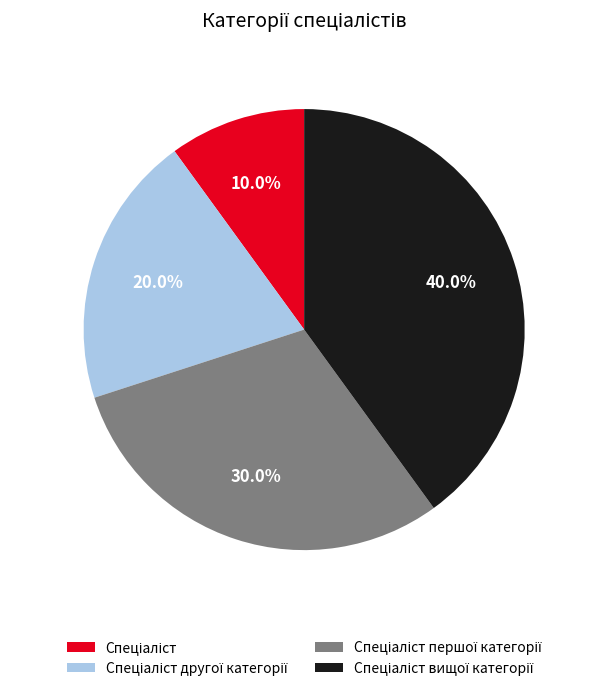

How many segments does this pie chart have?

4